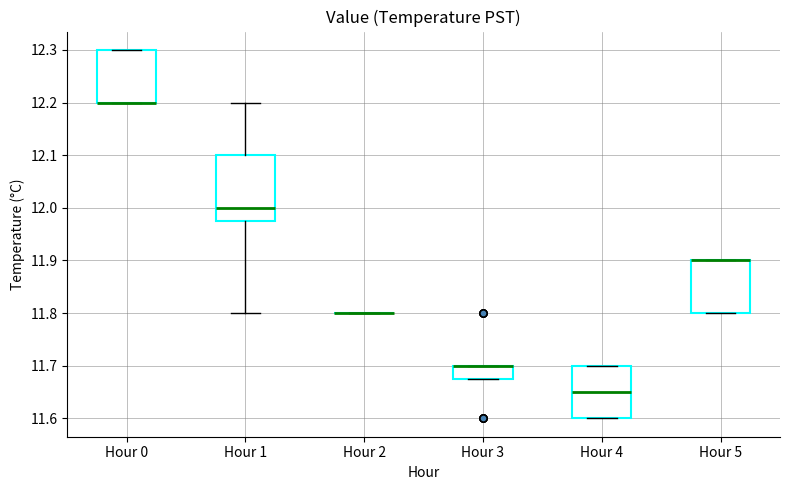

Reading left to right, read every box against the y-axis: the position of its median line, the range the box covers, and the ends of its whiskers. The values are not printed on the chart, so give them approximately, as read against the axis.

Hour 0: median 12.20 (drawn on the box's lower edge), box 12.20 to 12.30, whiskers 12.20 to 12.30
Hour 1: median 12.00, box 11.98 to 12.10, whiskers 11.80 to 12.20
Hour 2: box collapsed to a line at 11.80, whiskers 11.80 to 11.80
Hour 3: median 11.70 (drawn on the box's upper edge), box 11.68 to 11.70, whiskers 11.68 to 11.70
Hour 4: median 11.65, box 11.60 to 11.70, whiskers 11.60 to 11.70
Hour 5: median 11.90 (drawn on the box's upper edge), box 11.80 to 11.90, whiskers 11.80 to 11.90